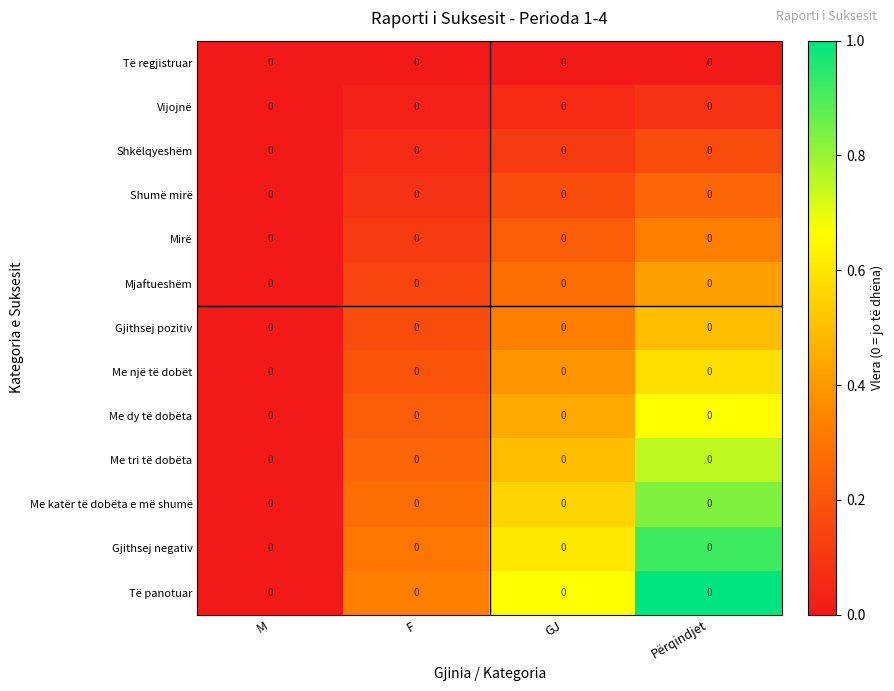

At which category is the sum across all series the highest?

Përqindjet